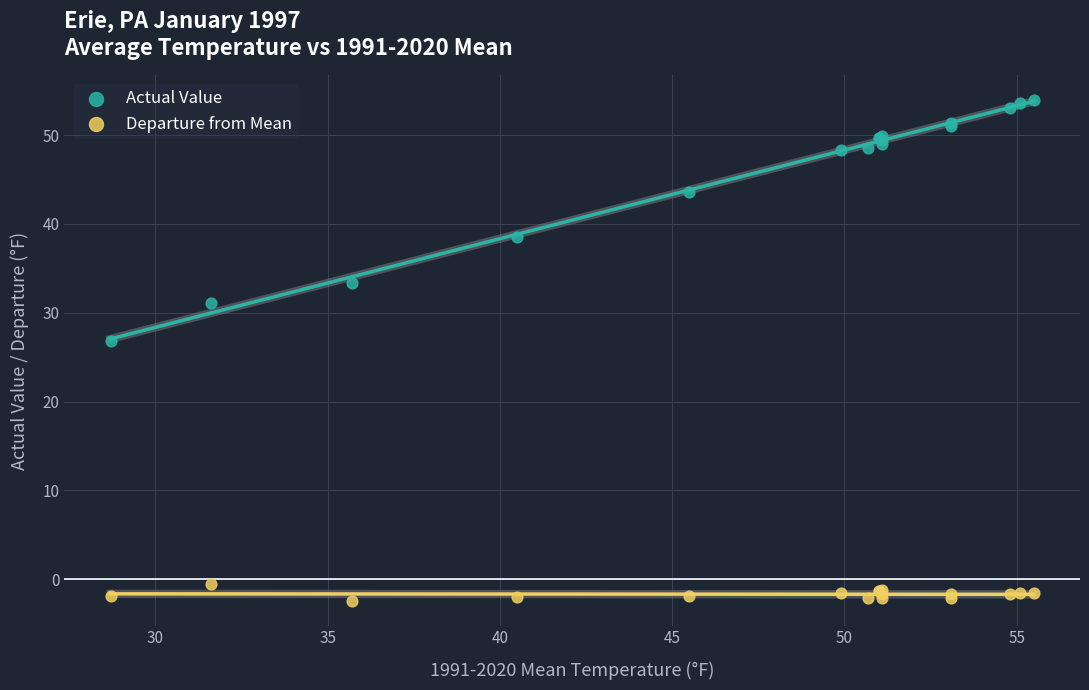

In the Actual Value series, what Y value is closest to 40?

38.5